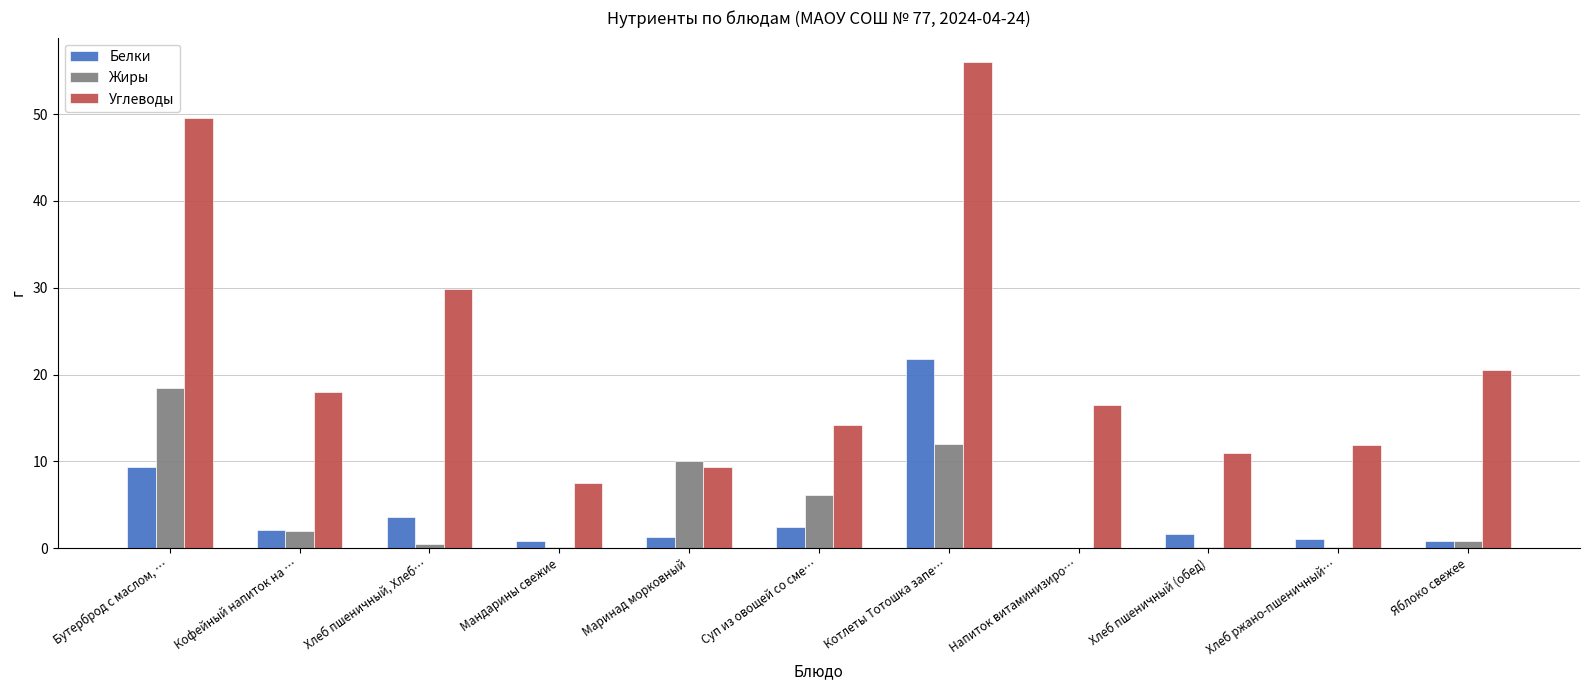

Is the value of Белки at Напиток витаминизиро… greater than the value of Углеводы at Суп из овощей со сме…?

No